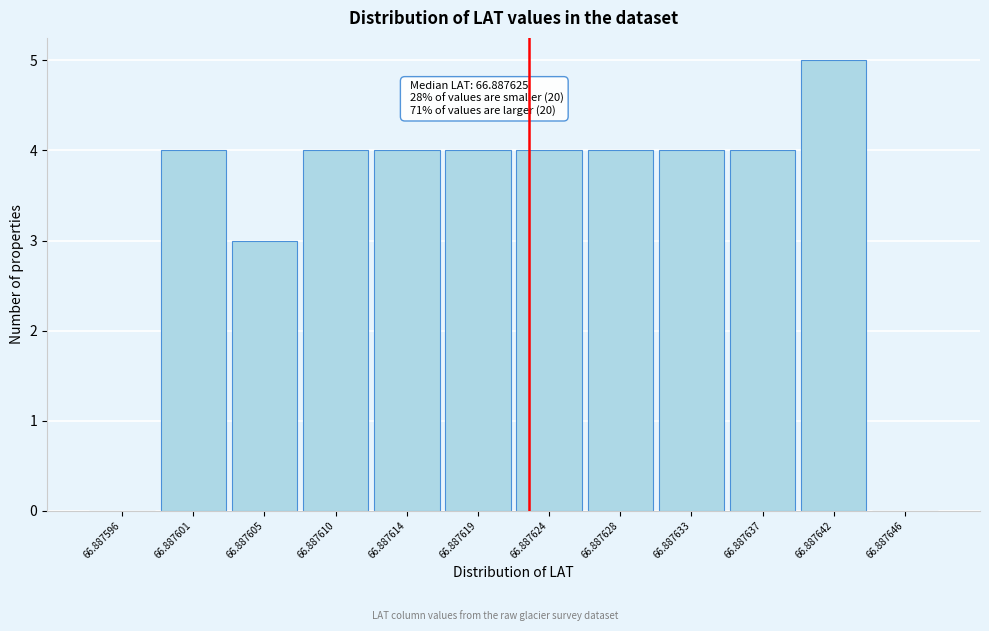

Reading right to left, what are all the values shown in this chart?

66.887646=0	66.887642=5	66.887637=4	66.887633=4	66.887628=4	66.887624=4	66.887619=4	66.887614=4	66.887610=4	66.887605=3	66.887601=4	66.887596=0